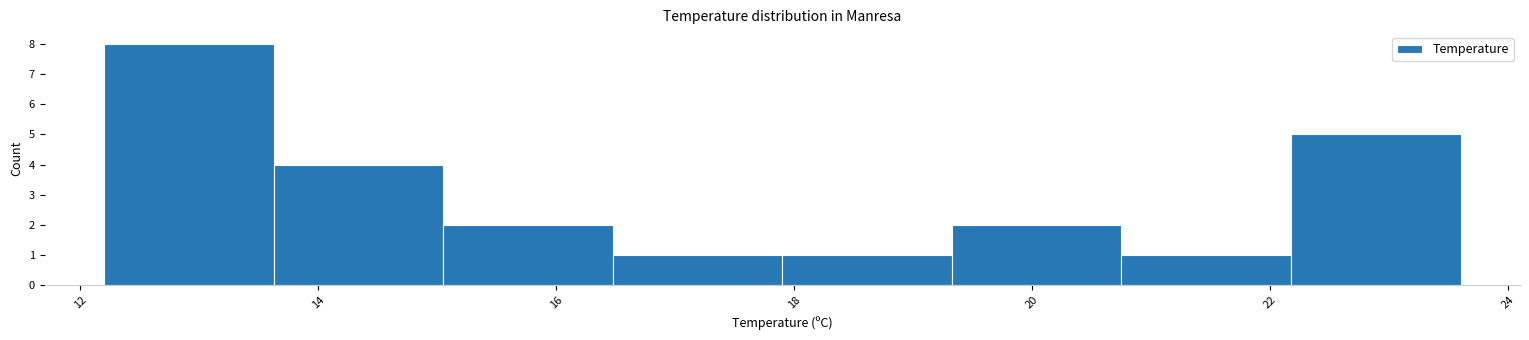

Over which range of the x-axis is the bar tallest?

12.2 to 13.6